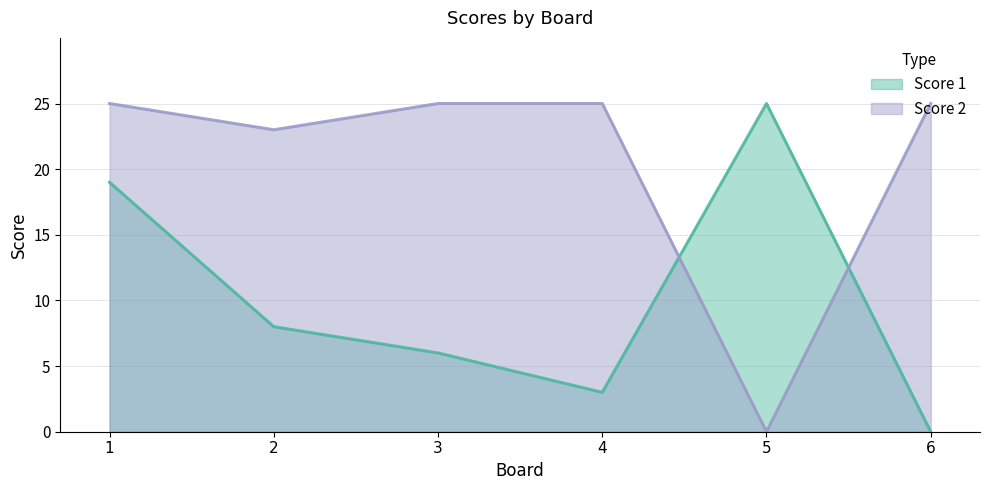

Reading left to right, what are all the values shown in this chart?

Score 1: 19	8	6	3	25	0
Score 2: 25	23	25	25	0	25